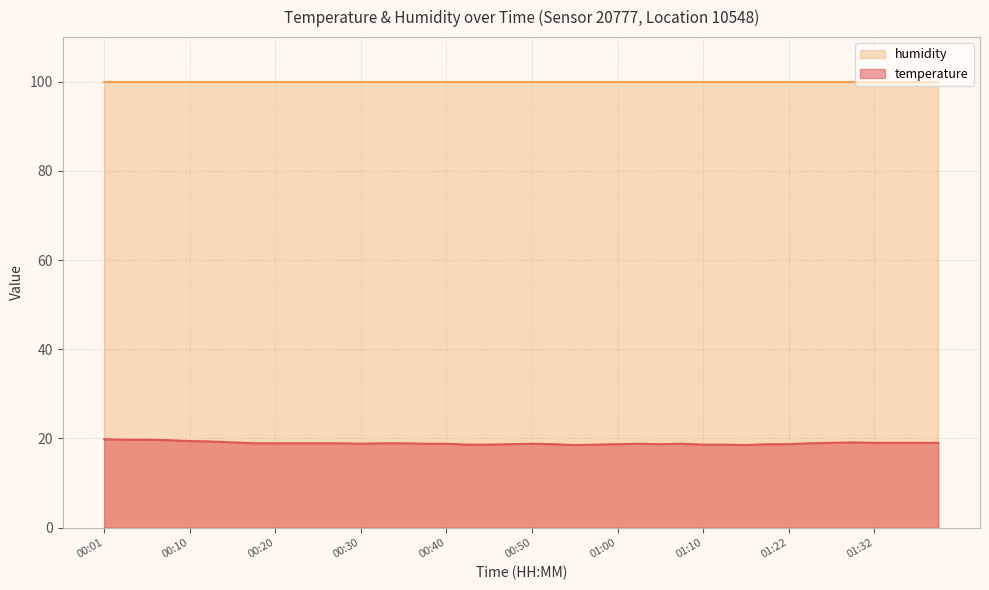

Reading right to left, transcribe all the data shown in this chart.

19.0	19.0	19.0	19.0	19.1	19.0	18.9	18.7	18.7	18.5	18.6	18.6	18.8	18.7	18.8	18.7	18.6	18.5	18.7	18.8	18.7	18.6	18.6	18.8	18.8	18.9	18.9	18.8	18.9	18.9	18.9	18.9	18.9	19.1	19.3	19.4	19.6	19.7	19.7	19.8